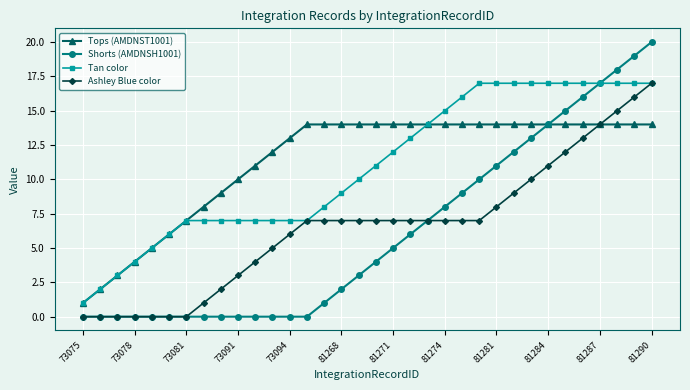

Which series has the largest range (max minus min)?

Shorts (AMDNSH1001)